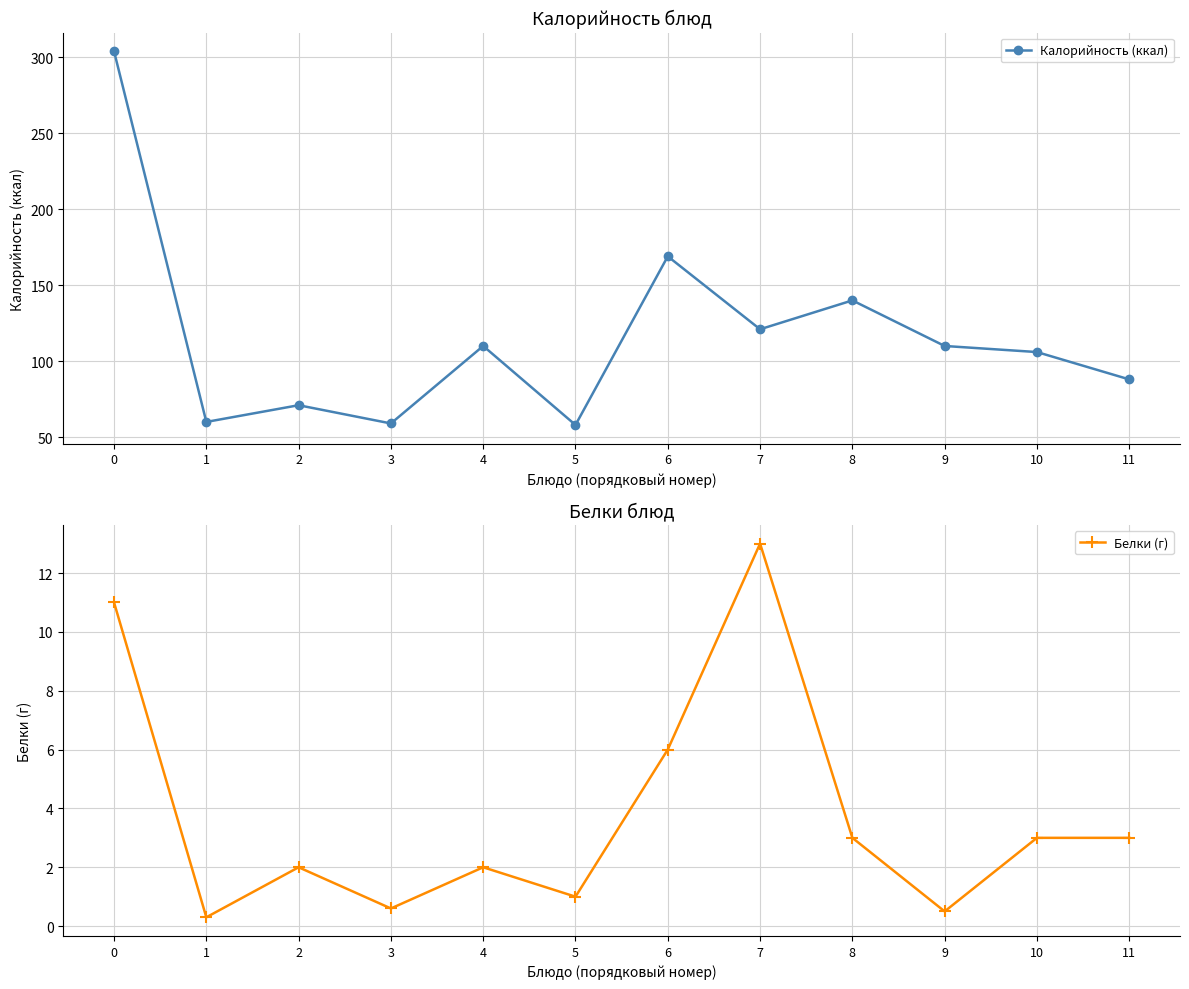

In Калорийность (ккал), how many points are lower than both neighbors (excluding endpoints)?

4